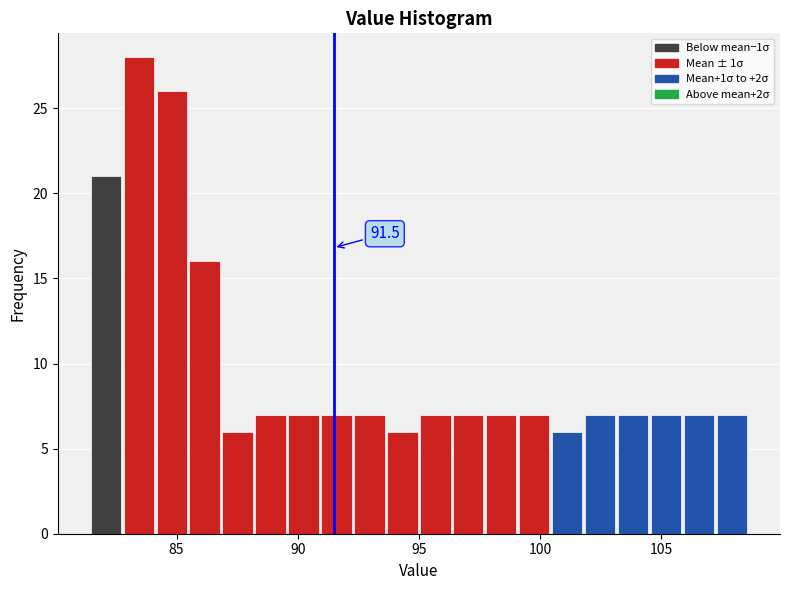

Read against the x-axis, roughly where is the centre of the tallest bar?

83.5